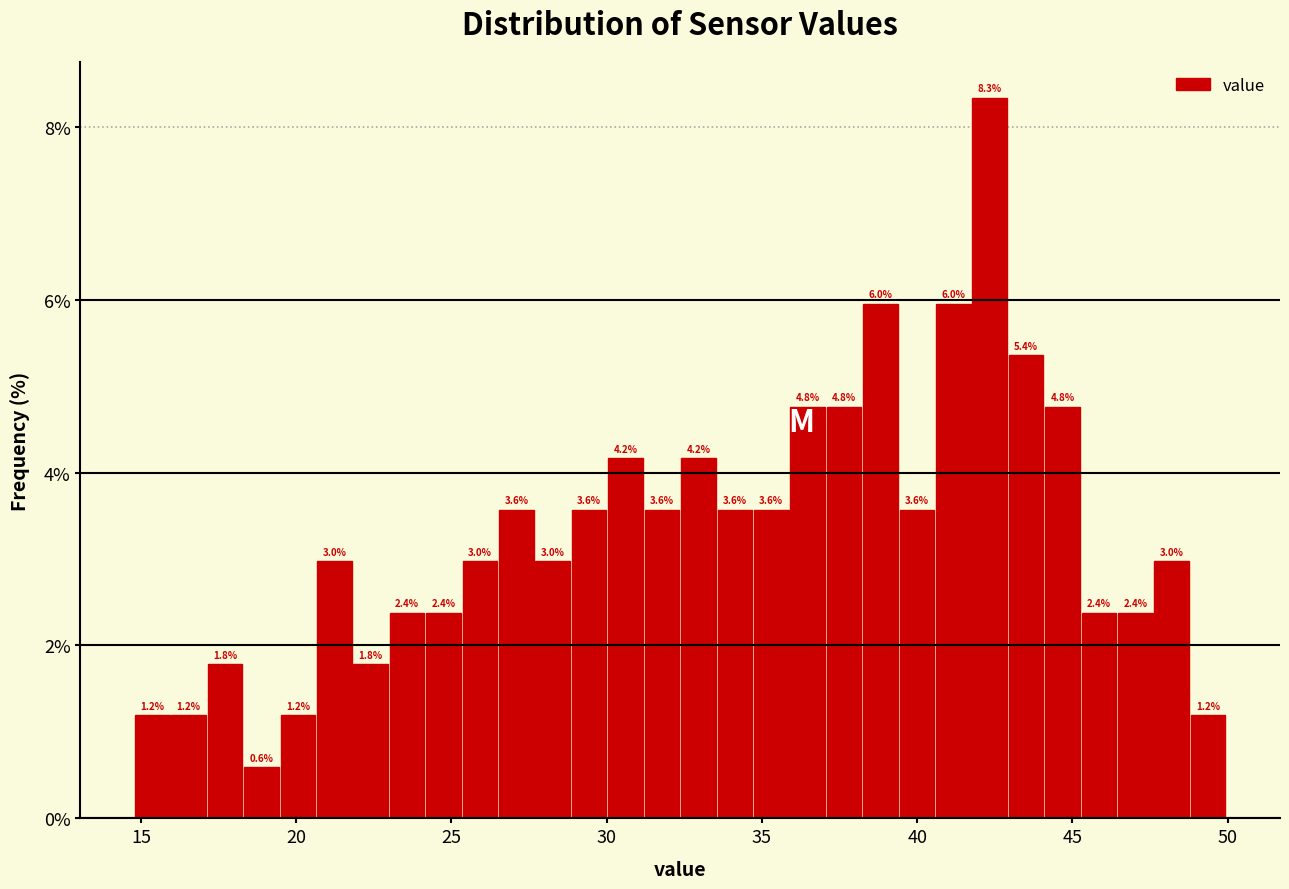

Read against the x-axis, roughly where is the centre of the tallest bar?

42.5